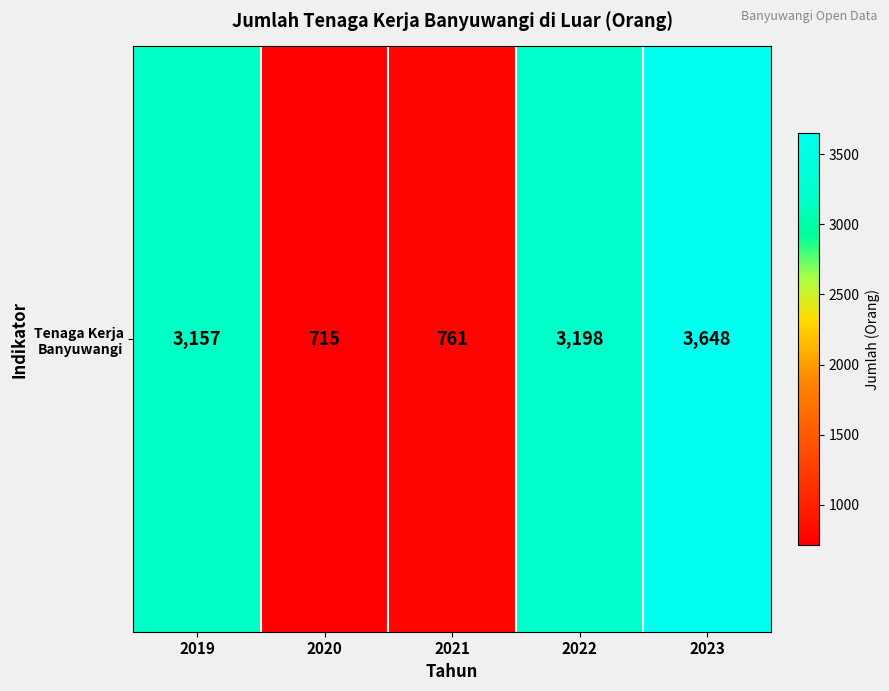

What is the minimum value shown in the chart?

715